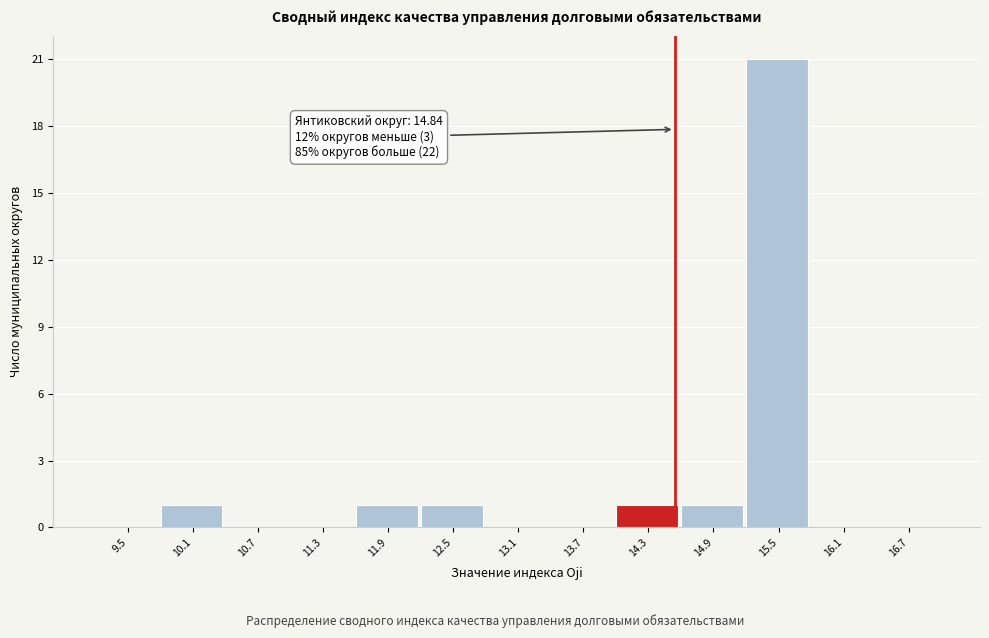

Reading left to right, transcribe all the data shown in this chart.

9.5=0	10.1=1	10.7=0	11.3=0	11.9=1	12.5=1	13.1=0	13.7=0	14.3=1	14.9=1	15.5=21	16.1=0	16.7=0